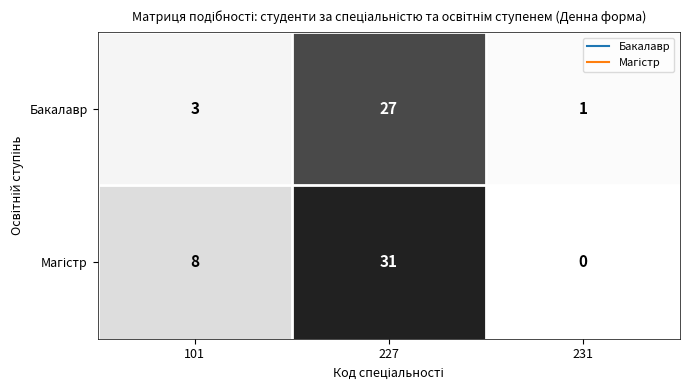

Which category has the lowest value across all series?

231